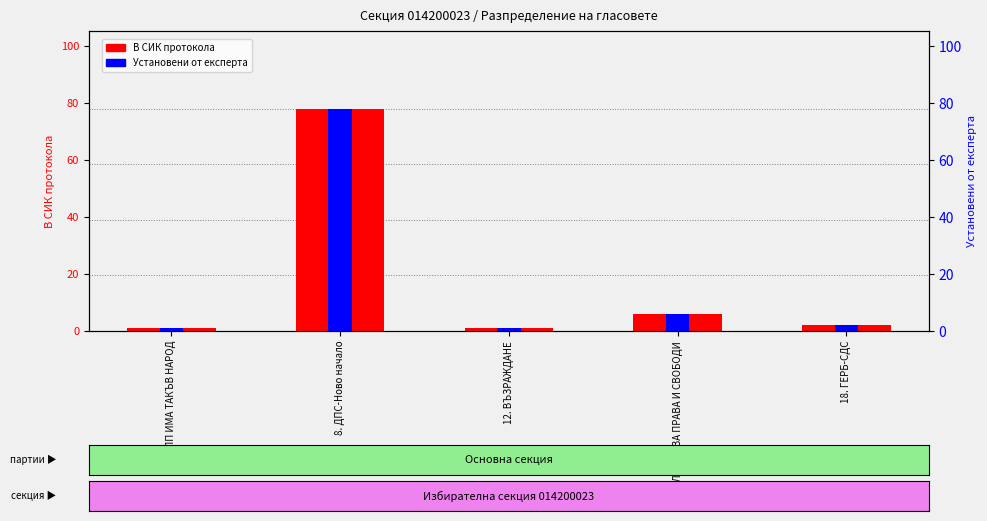

At 7. ПП ИМА ТАКЪВ НАРОД, list the series in order from smallest to largest.

В СИК протокола, Установени от експерта